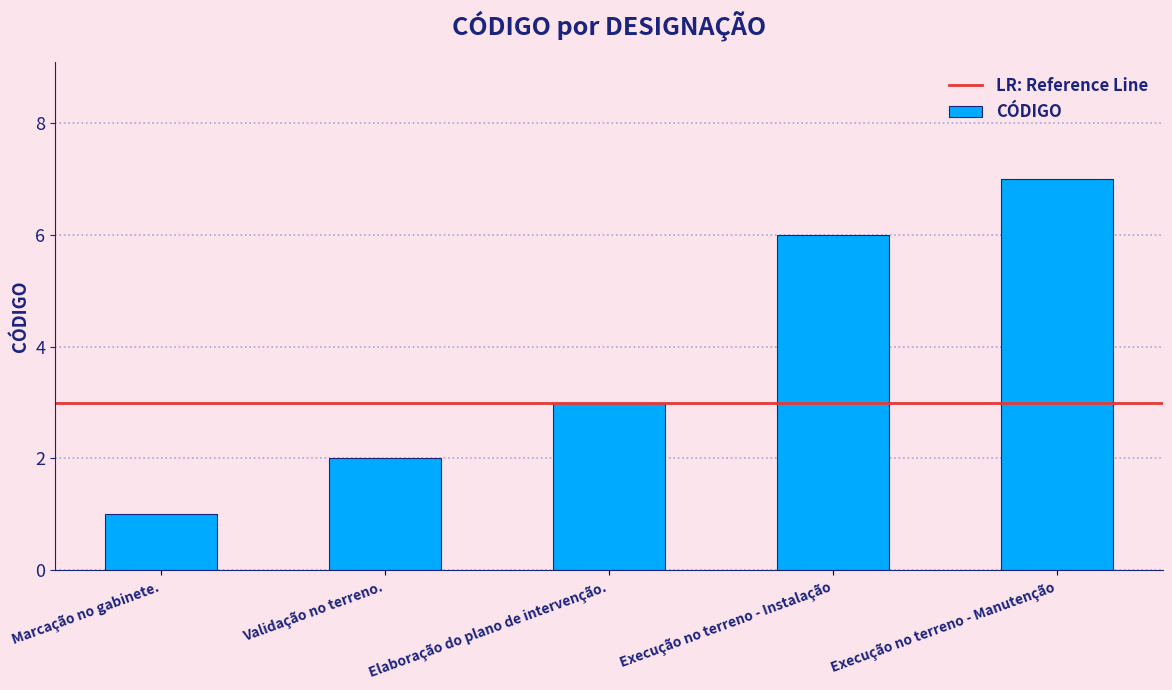

Reading left to right, extract all data points from this chart.

1	2	3	6	7